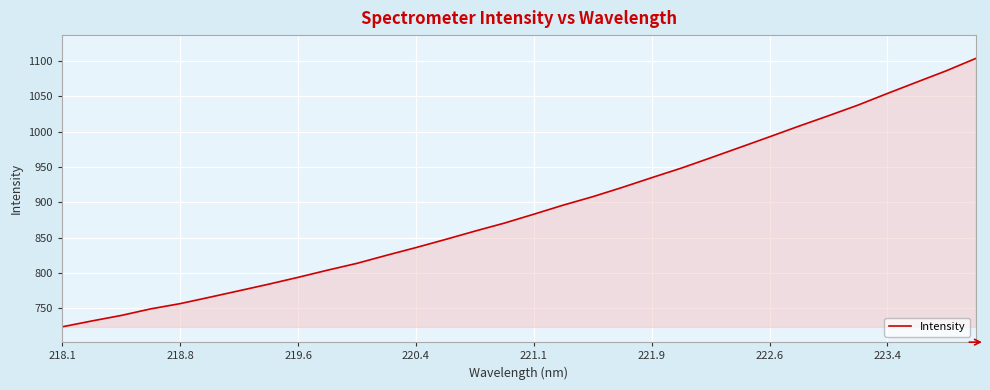

What is the smallest value displayed?

723.5